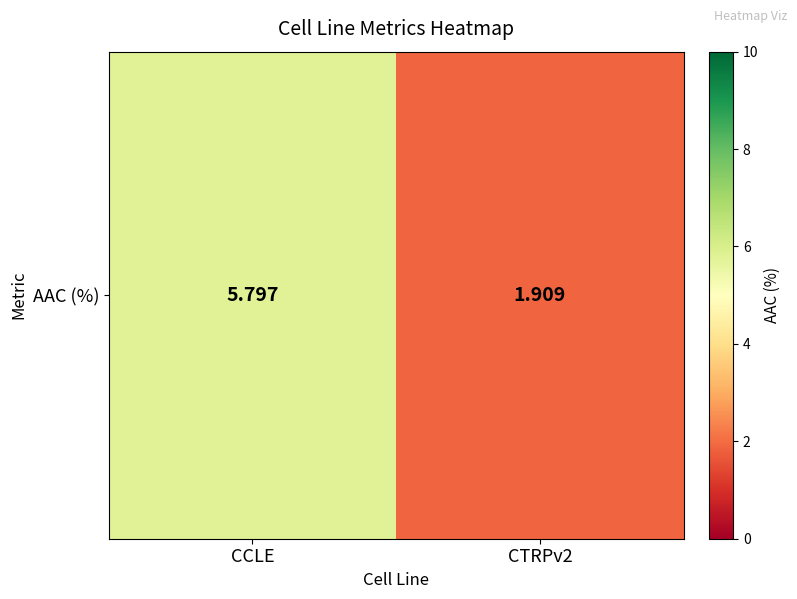

Which has a higher value, CTRPv2 or CCLE?

CCLE